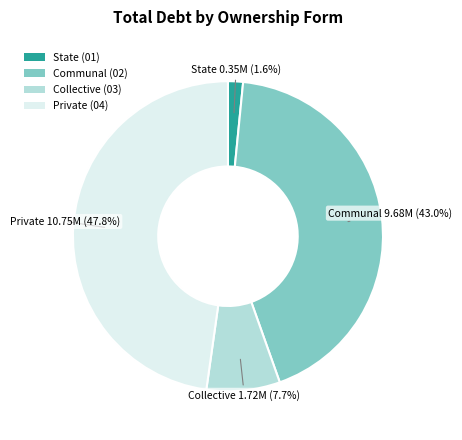

Do Communal (02) and Collective (03) together represent more than half of the pie?

Yes